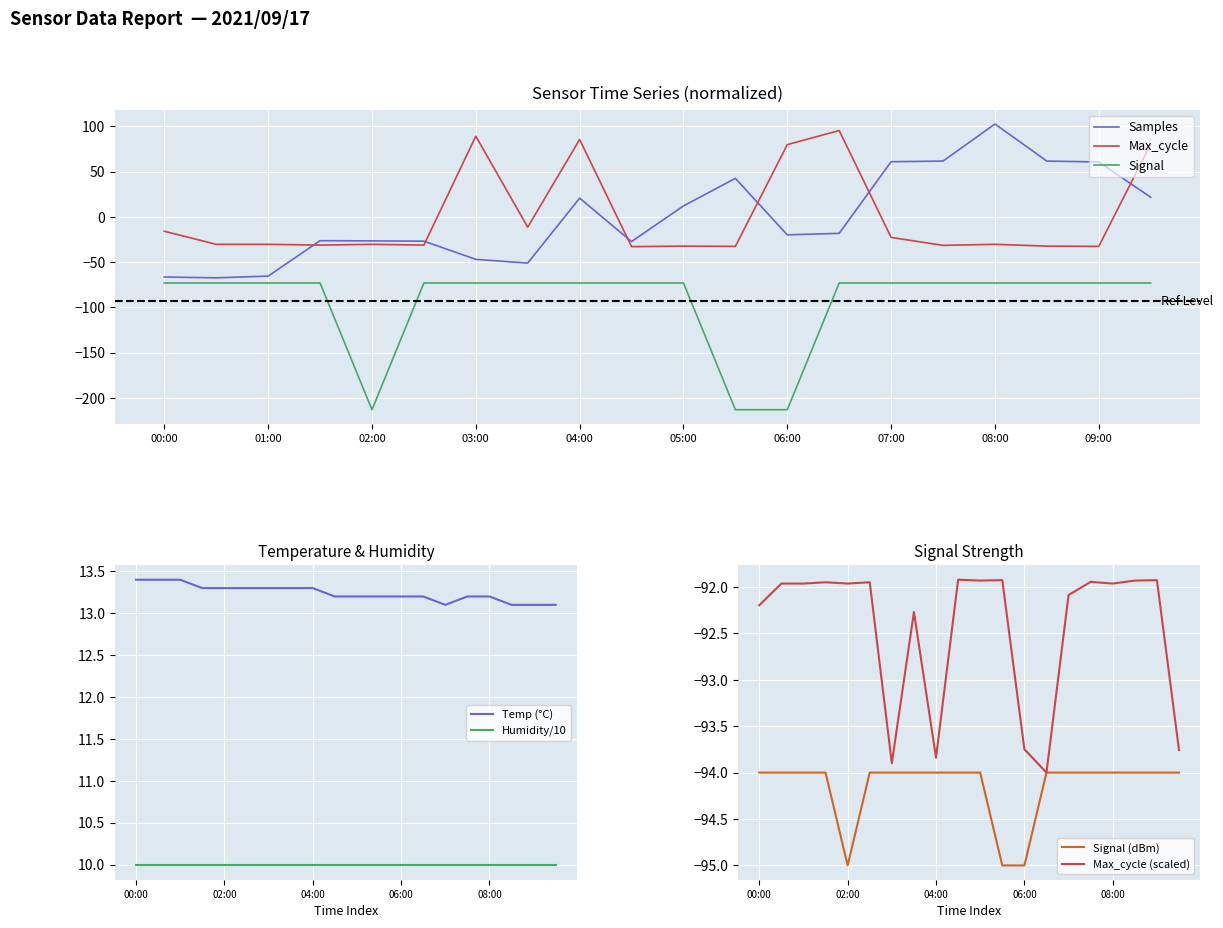

At which category is the sum across all series the highest?

04:00